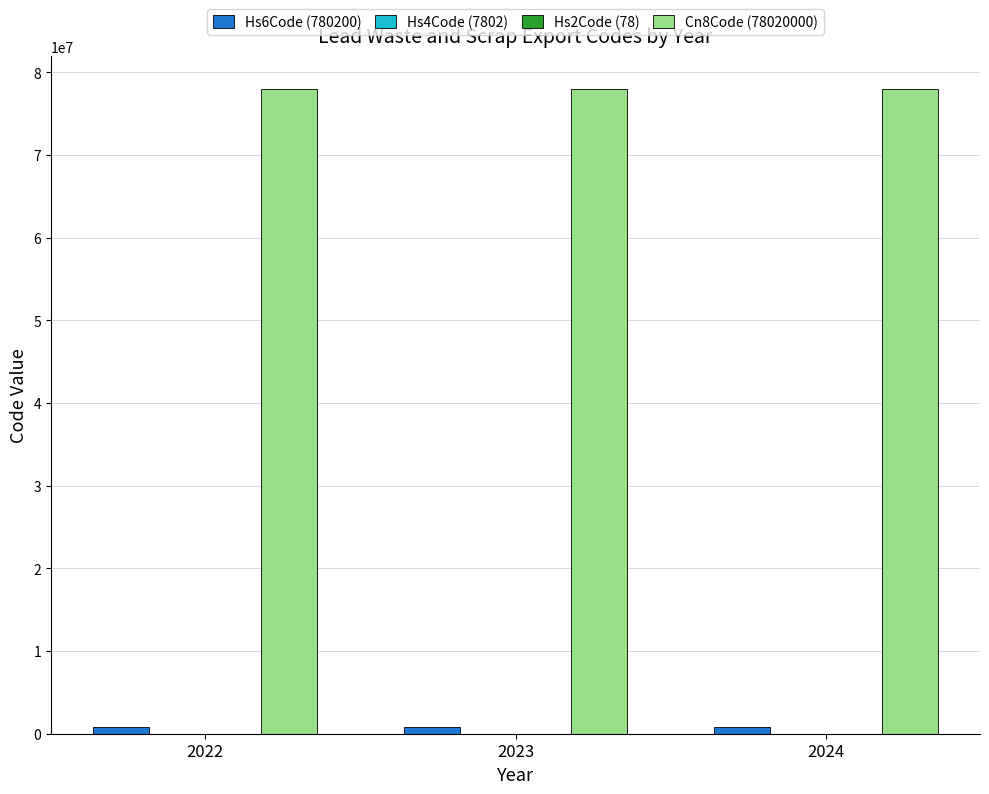

Reading right to left, extract all data points from this chart.

Hs6Code (780200): 780200	780200	780200
Hs4Code (7802): 7802	7802	7802
Hs2Code (78): 78	78	78
Cn8Code (78020000): 78020000	78020000	78020000